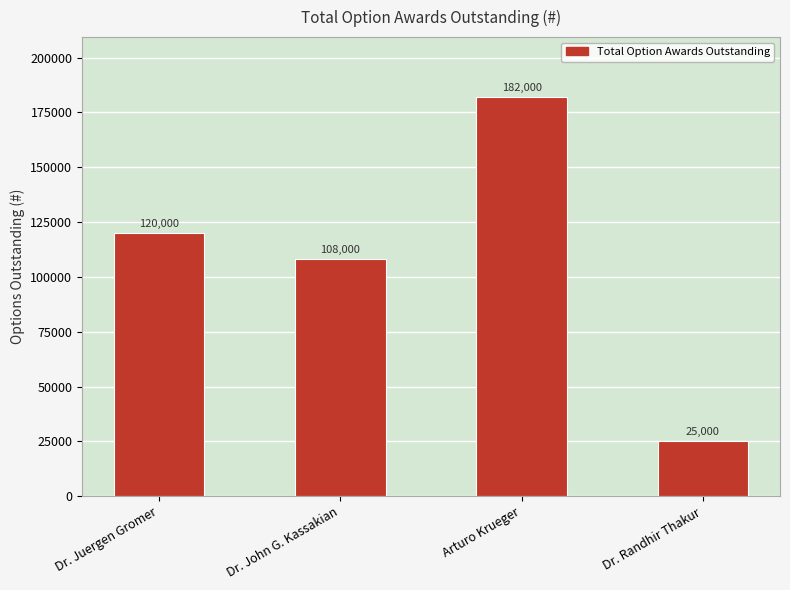

Count the number of categories in the chart.

4